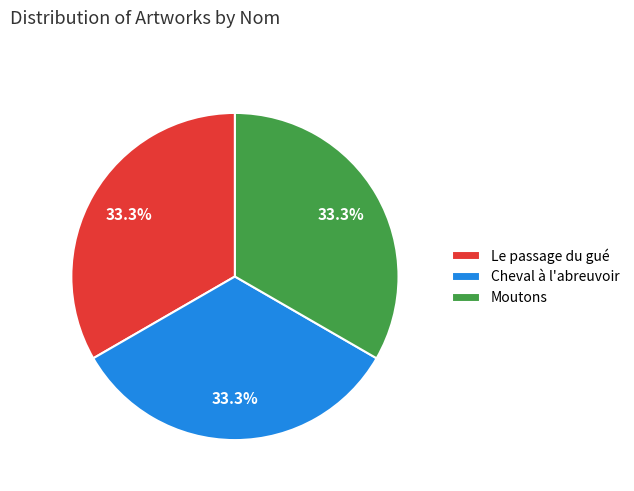

What is the ratio of the value at Moutons to the value at Le passage du gué?

1.0